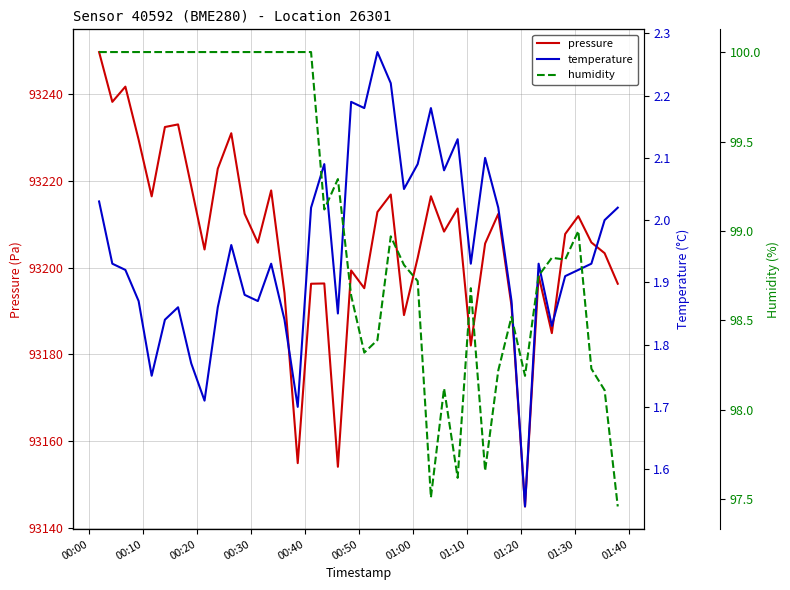

What are all the series names shown in the legend?

pressure, temperature, humidity